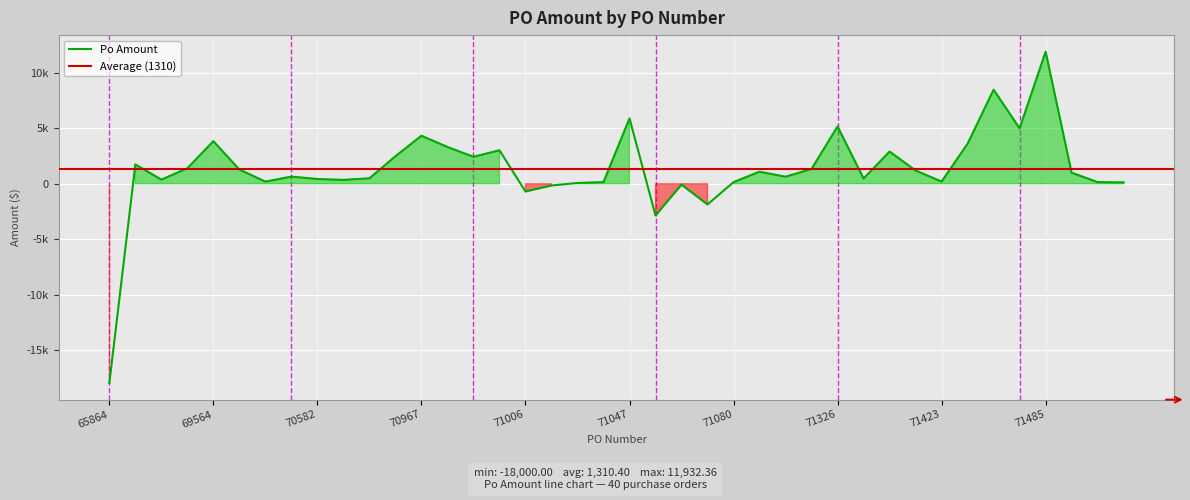

Reading left to right, what are all the values shown in this chart?

-18000.0	1750.0	377.5	1400.0	3850.0	1285.2	198.4	648.0	432.0	352.0	496.7	2490.4	4340.5	3324.9	2438.0	3026.0	-698.2	-152.0	75.2	150.4	5906.4	-2857.9	-75.2	-1865.3	150.4	1091.3	639.0	1344.0	5180.0	476.2	2909.7	1200.0	201.0	3617.2	8501.6	5005.2	11932.4	1000.0	150.0	124.8